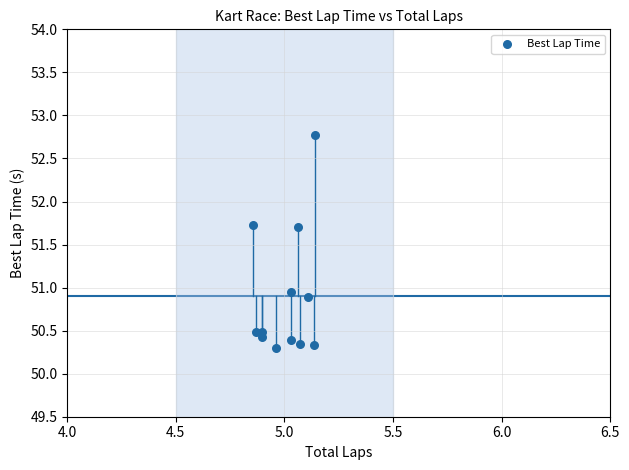

What Y value in the scatter plot is closest to 51?

50.9